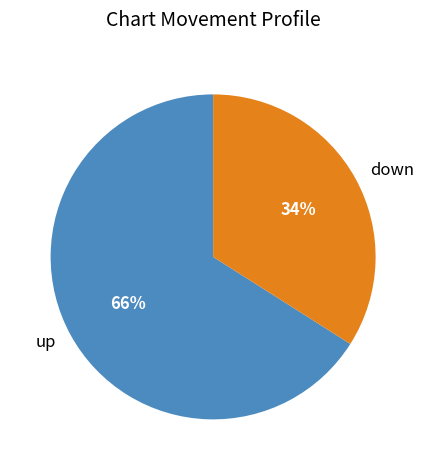

To the nearest percent, what is the difference between the largest and smallest slice percentages?

32%